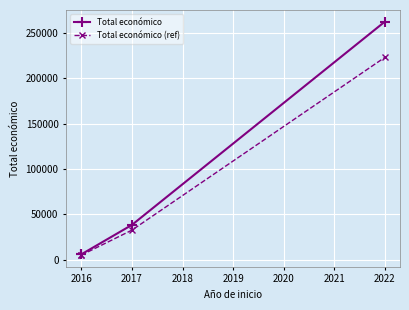

True or false: Total económico and Total económico (ref) intersect in this chart.

False